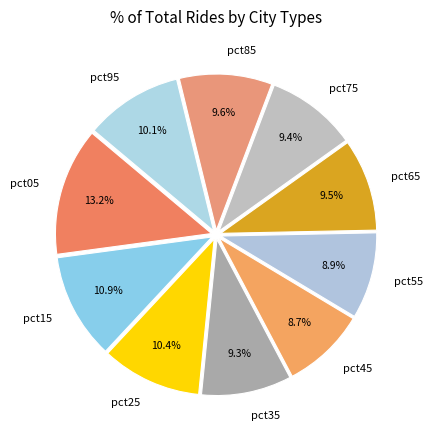

To the nearest percent, what is the combined percentage of pct25 and pct55?

19%